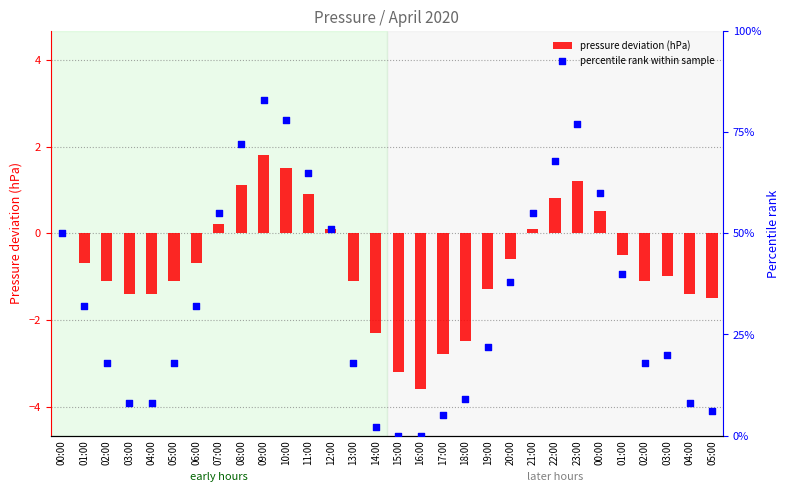

Which series reaches the maximum Y coordinate?

percentile rank within sample